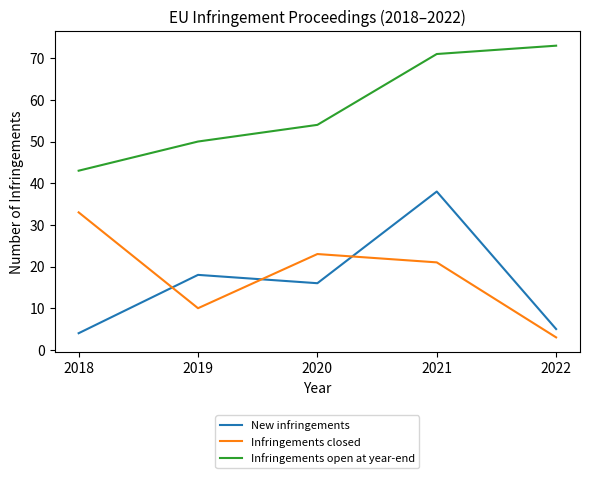

How many values in the New infringements series are below 16?

2